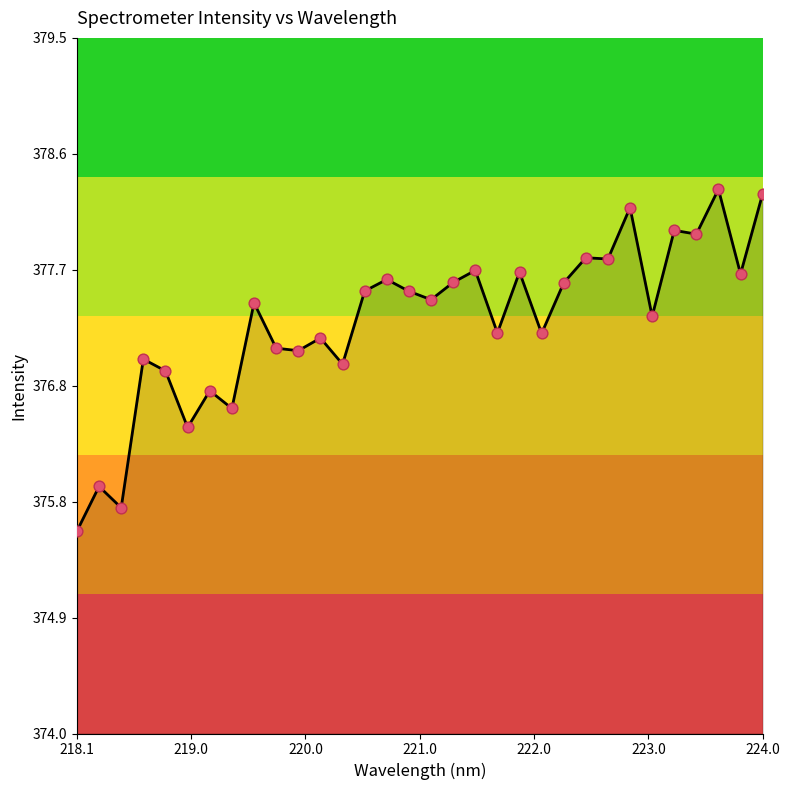

What is the minimum value shown in the chart?

375.6